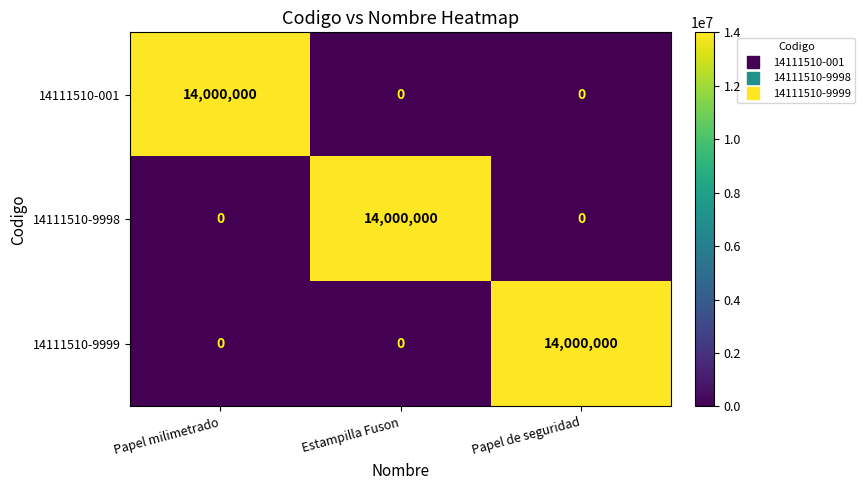

How many values in the 14111510-9999 series exceed 0?

1